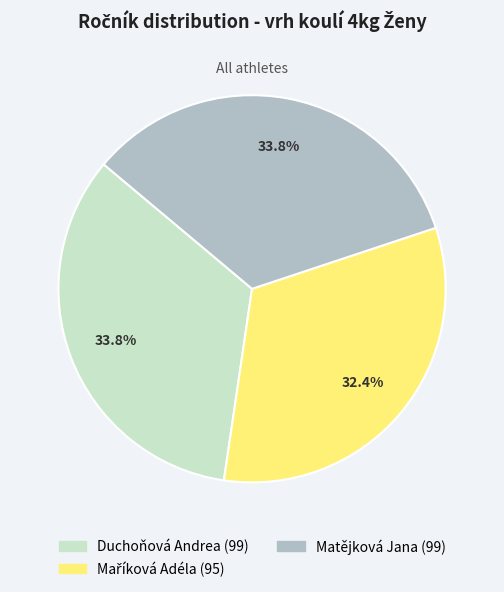

Does any single category account for the majority?

No